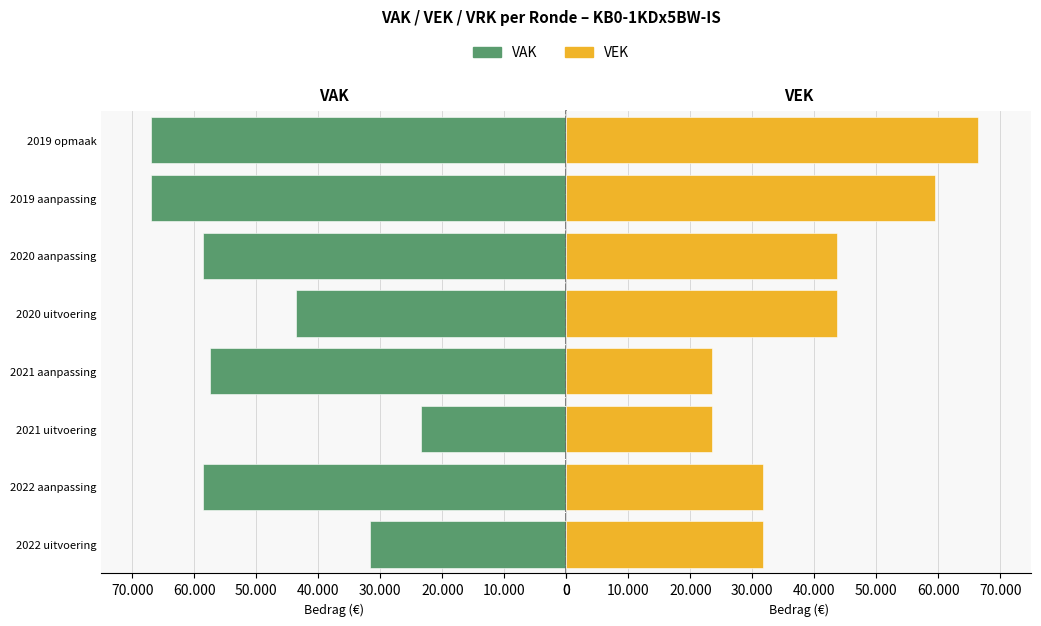

What is the average value of the VAK series?

50940